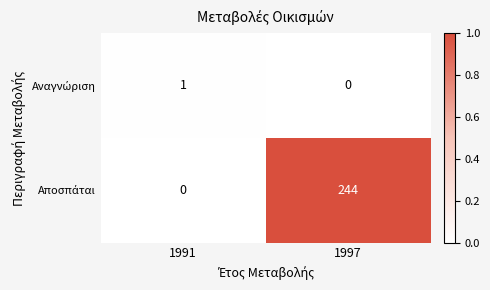

What is the greatest value displayed?

244